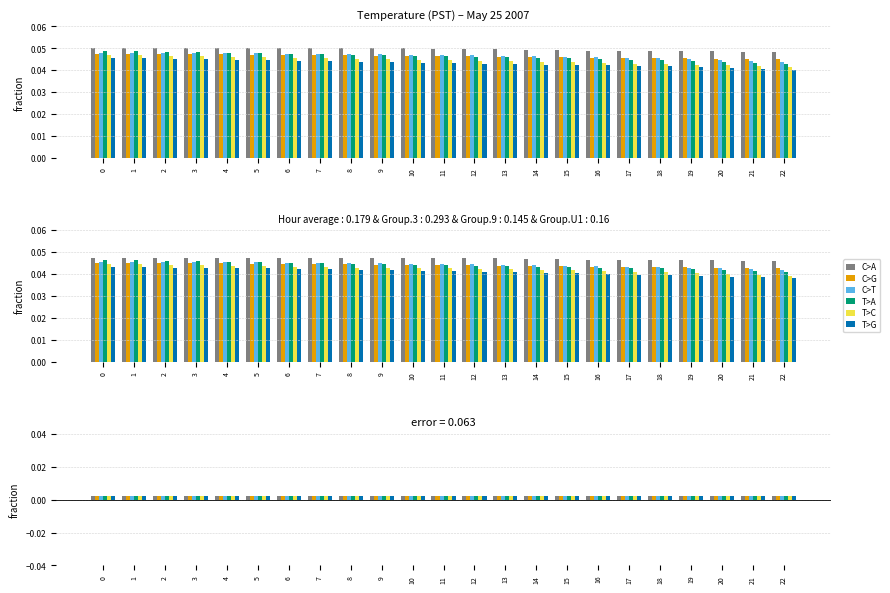

How many series are shown in this chart?

6